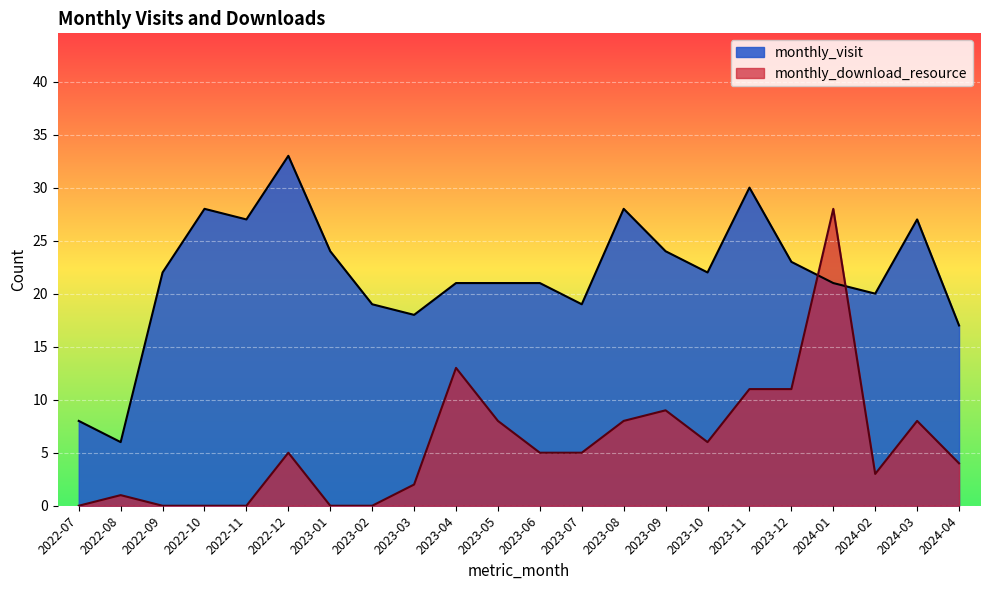

At which label is monthly_download_resource closest to 14?

2023-04